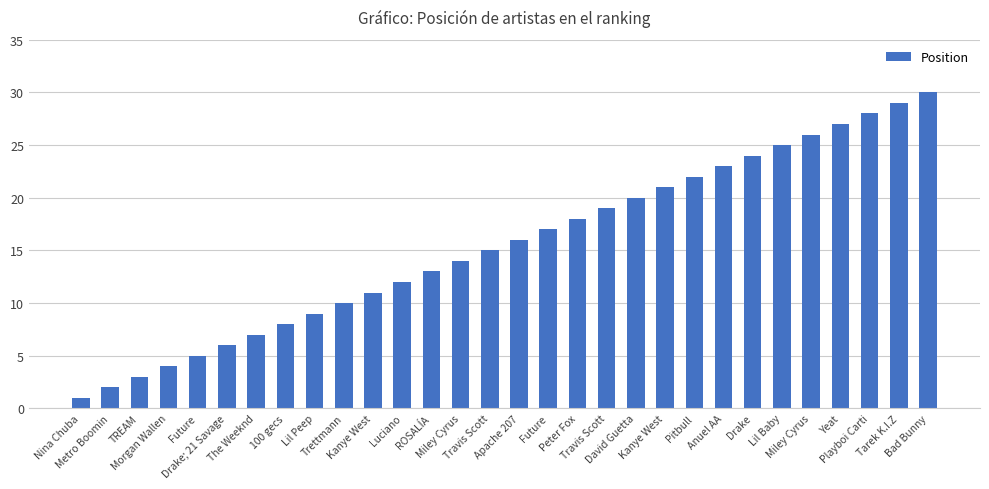

True or false: the data shows 9 at Lil Peep.

True